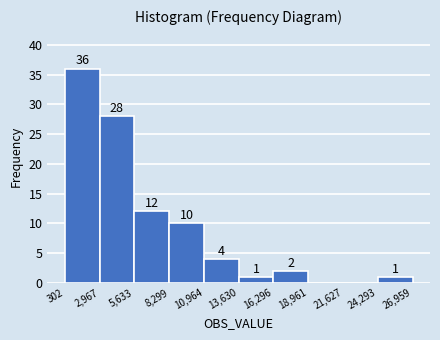

Over which range of the x-axis is the bar tallest?

302 to 2,967